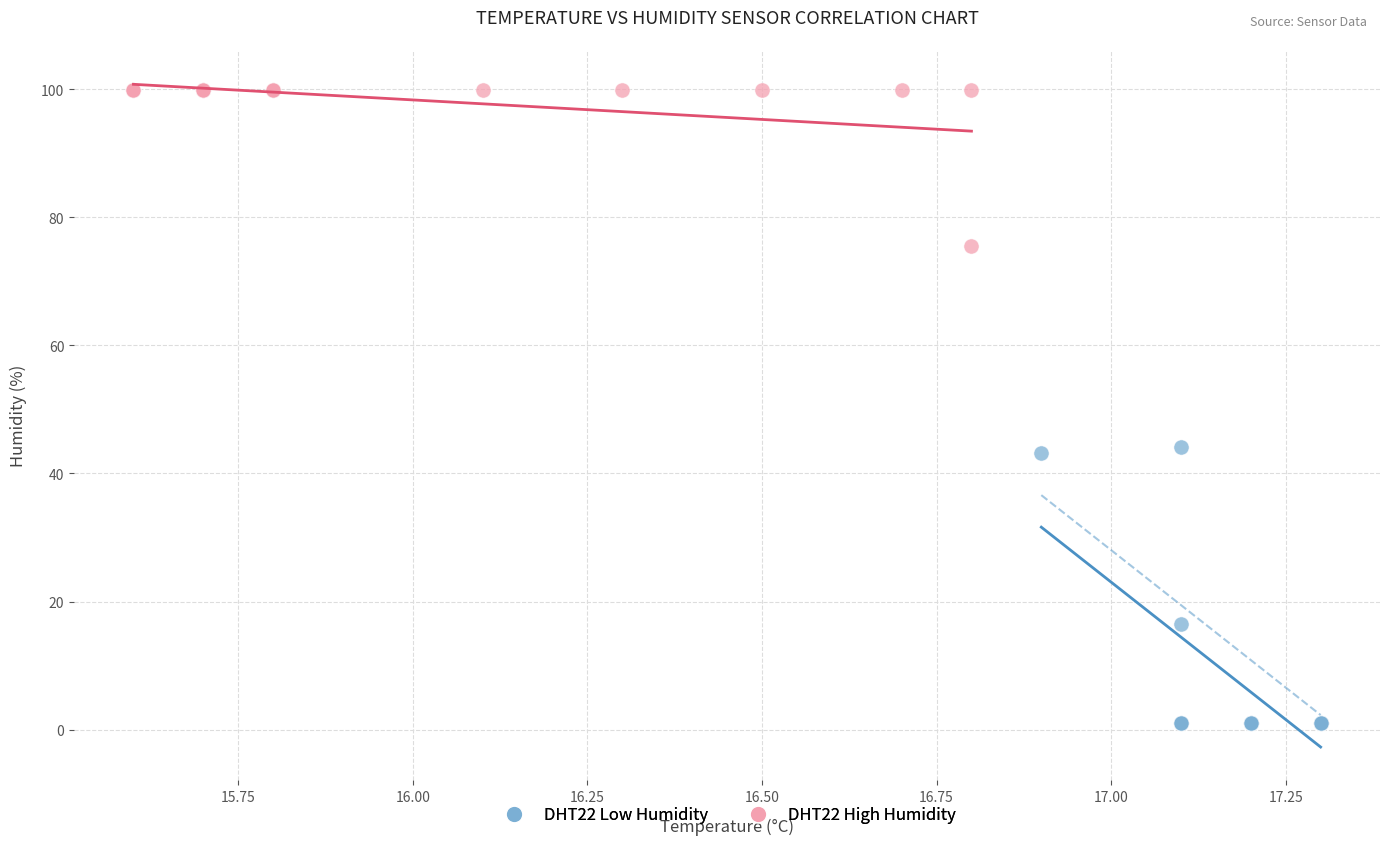

Which series contains the lowest Y value?

DHT22 Low Humidity